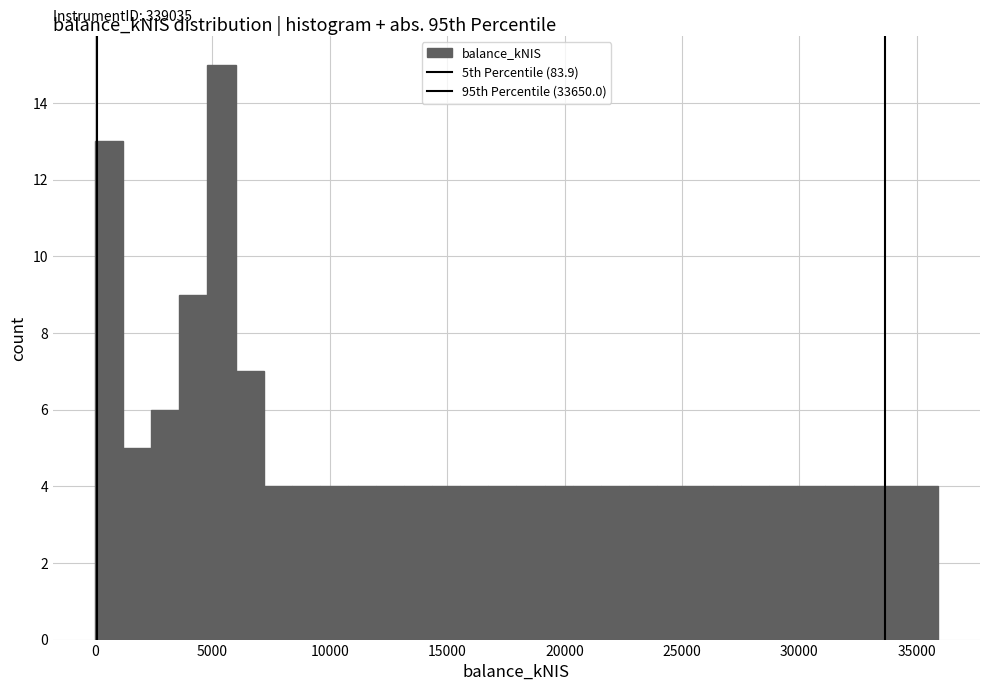

Read against the x-axis, roughly where is the centre of the tallest bar?

5500